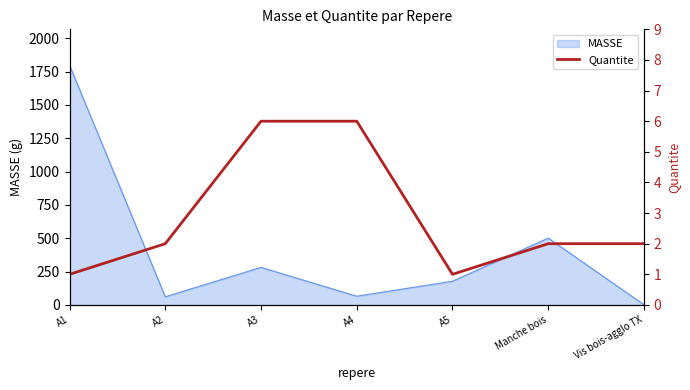

Does the chart display data point markers on the line(s)?

No